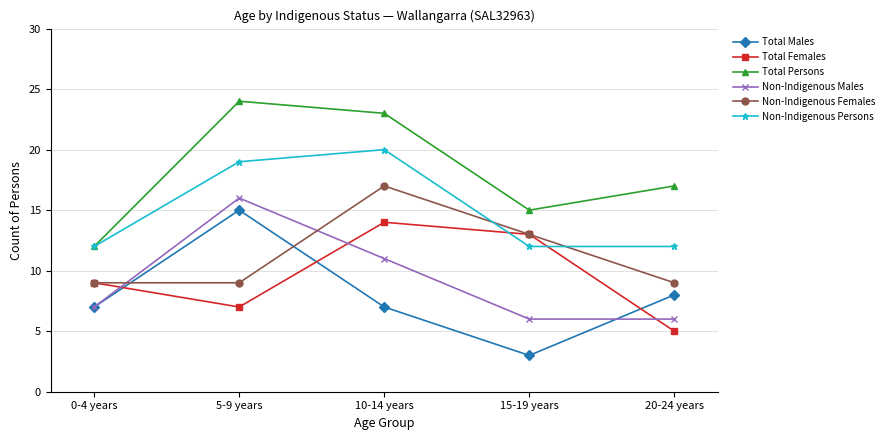

The Non-Indigenous Females series shows 27 at 10-14 years. True or false?

False